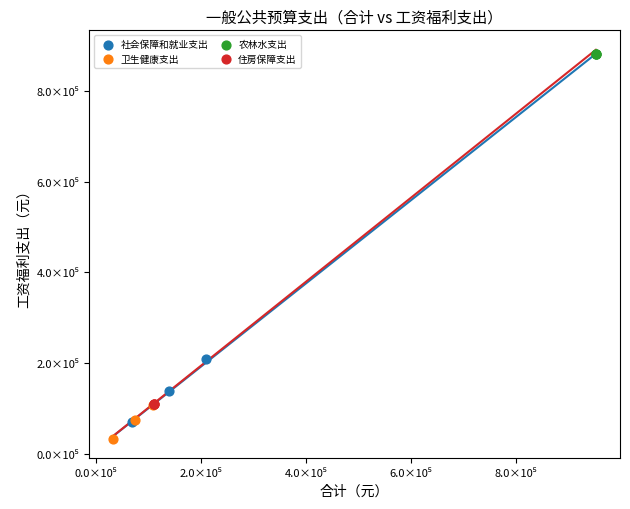

What are all the series names shown in the legend?

社会保障和就业支出, 卫生健康支出, 农林水支出, 住房保障支出